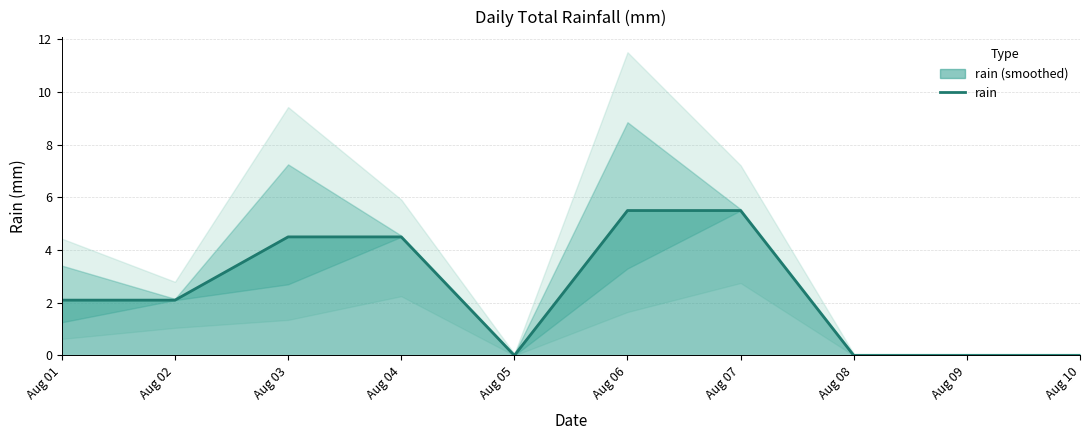

How many points are lower than both their immediate neighbors (excluding endpoints)?

1